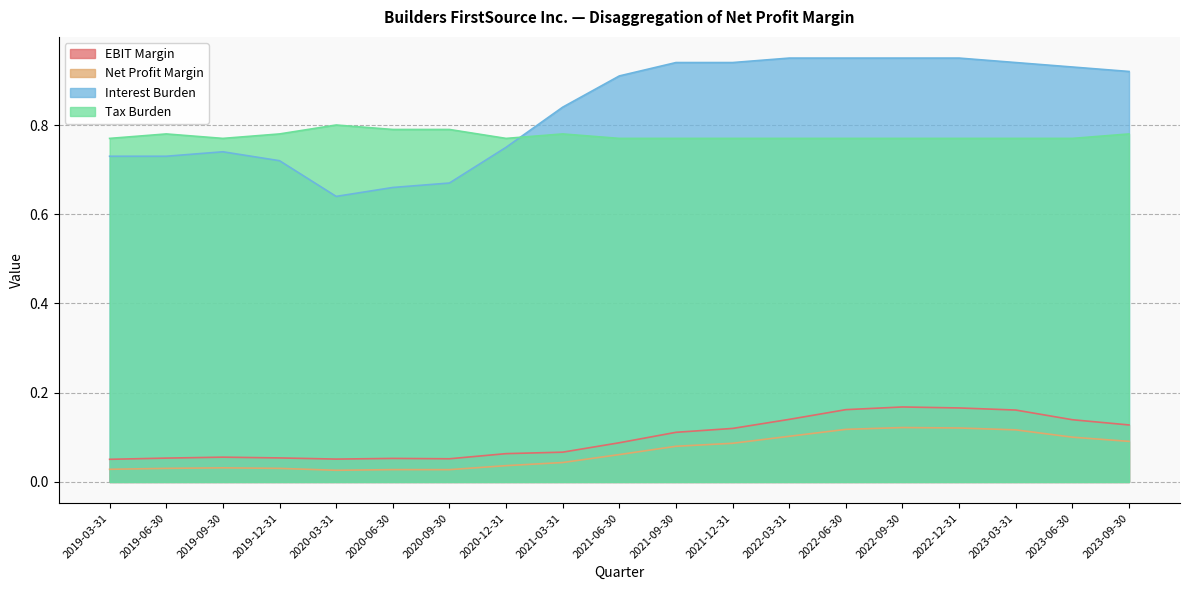

How many series are shown in this chart?

4